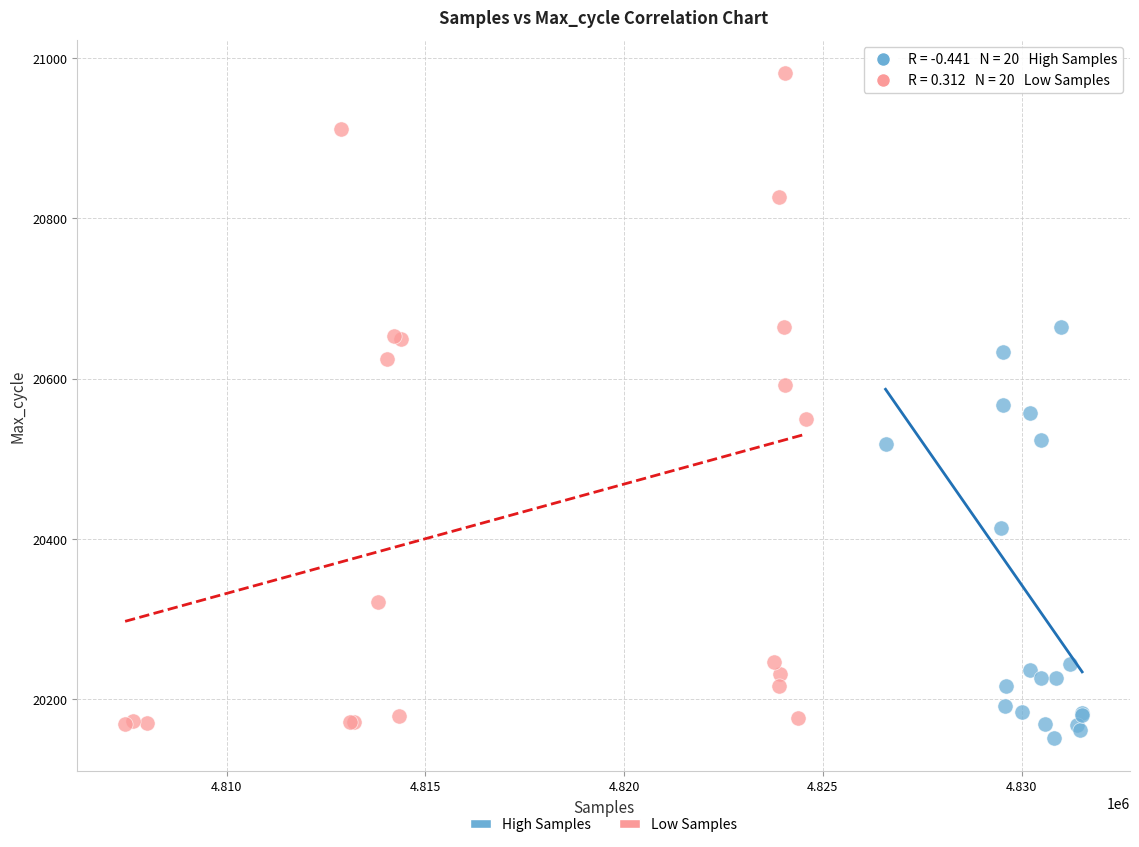

Which series contains the highest Y value?

Low Samples